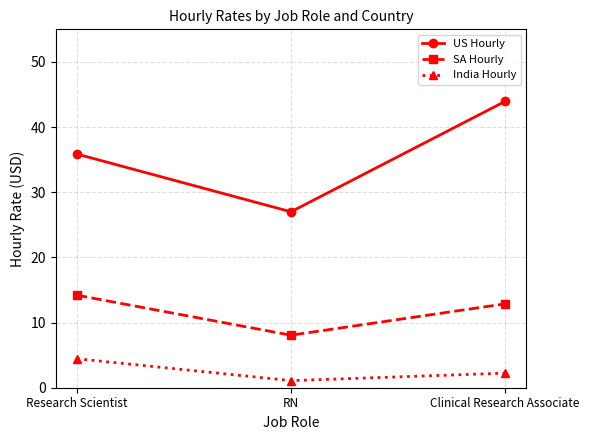

Reading left to right, transcribe all the data shown in this chart.

US Hourly: 35.9	27.0	43.9
SA Hourly: 14.2	8.1	12.9
India Hourly: 4.5	1.1	2.2